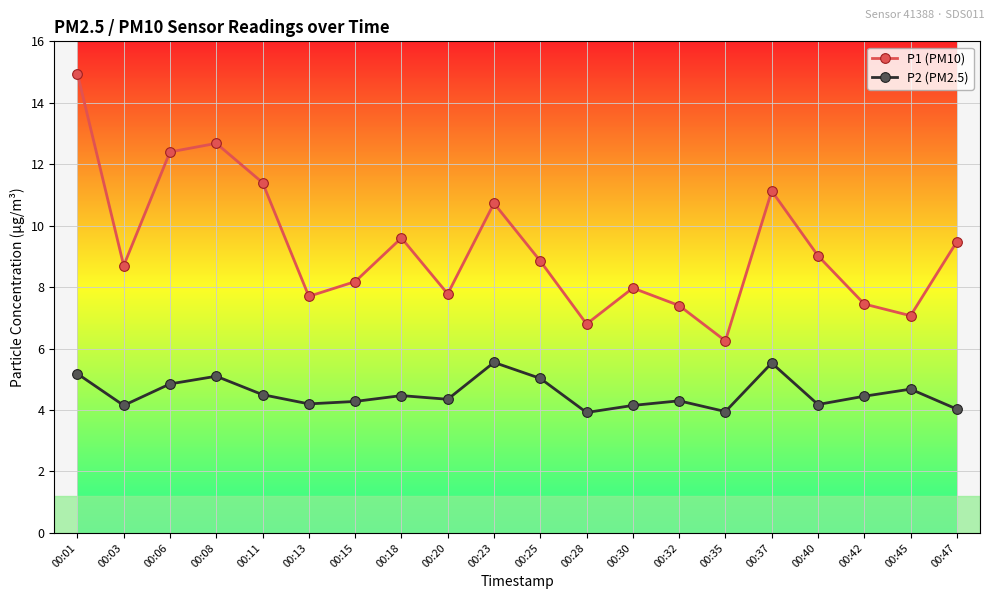

In P2 (PM2.5), how many points are lower than both neighbors (excluding endpoints)?

6